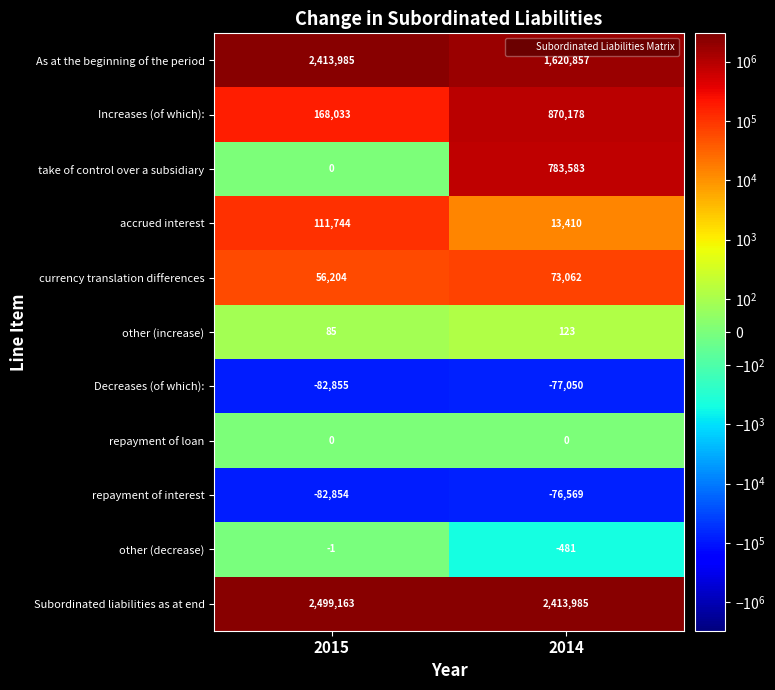

What is the maximum value shown in the chart?

2499163